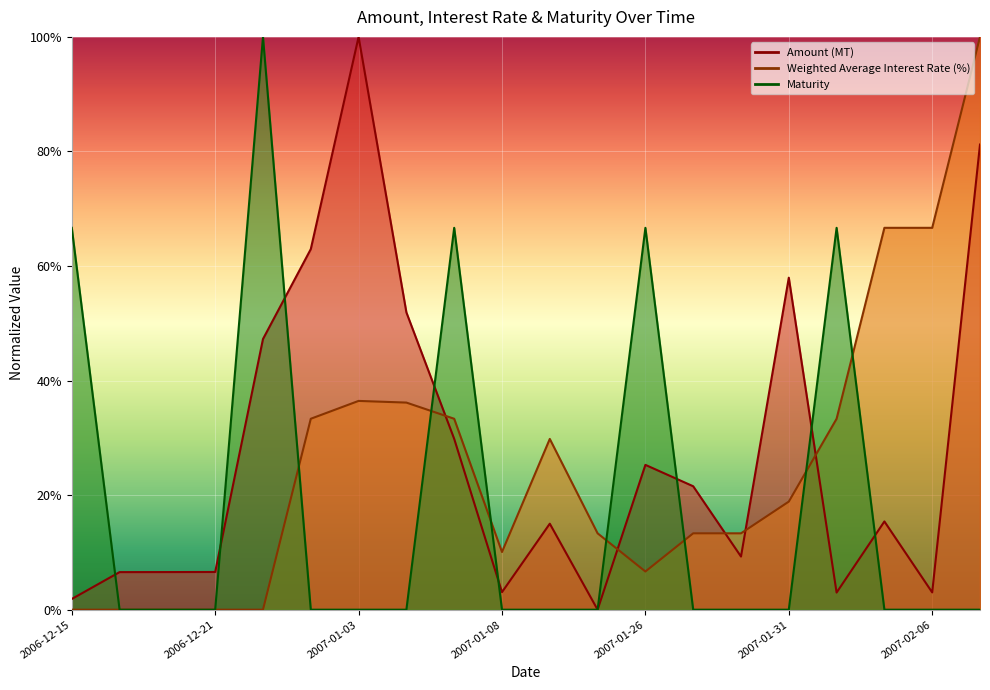

The Amount (MT) series shows -0.6 at 2007-01-23. True or false?

False